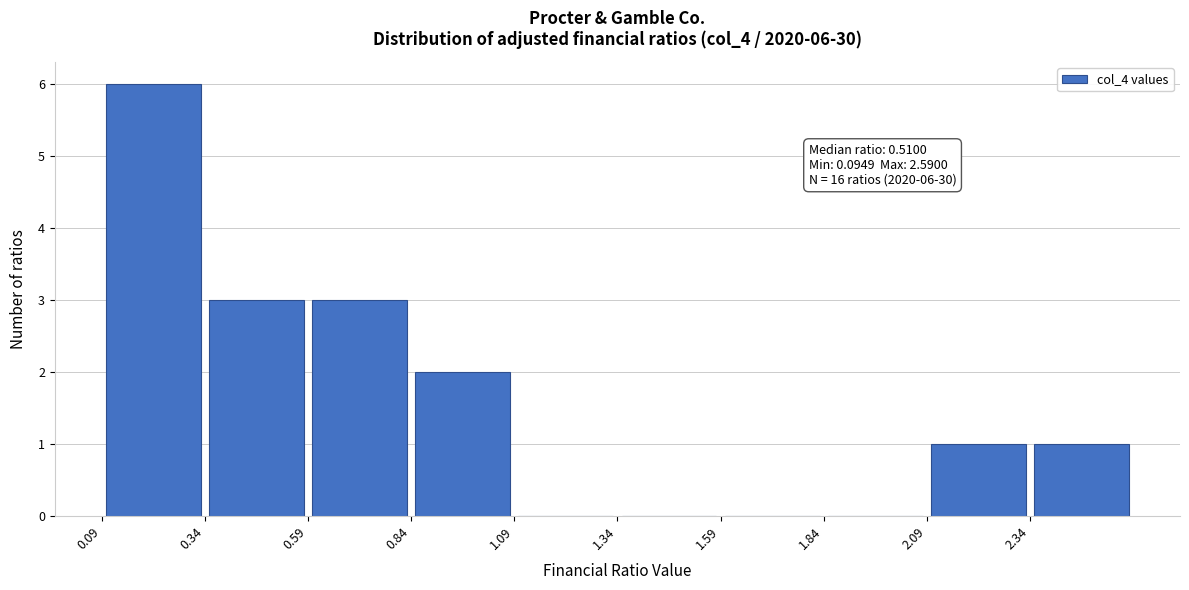

Over which range of the x-axis is the bar tallest?

0.10 to 0.35